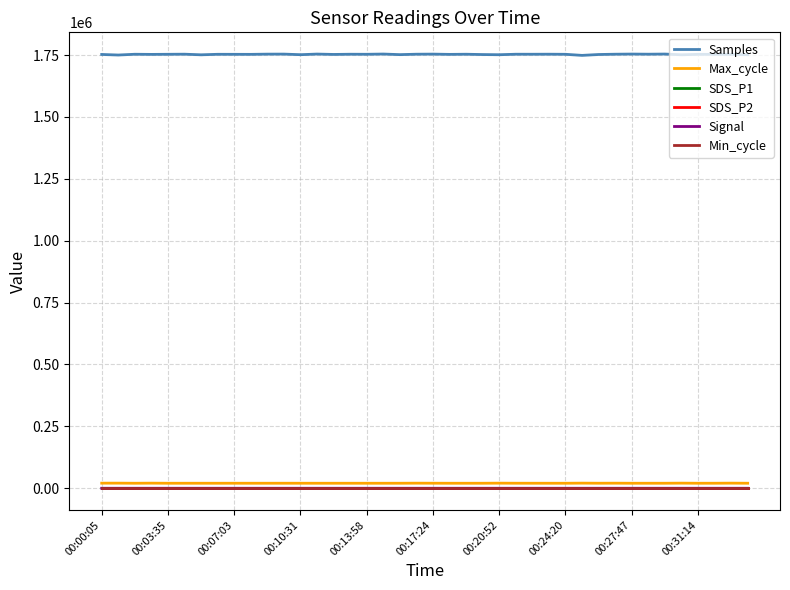

Does the chart display data point markers on the line(s)?

No